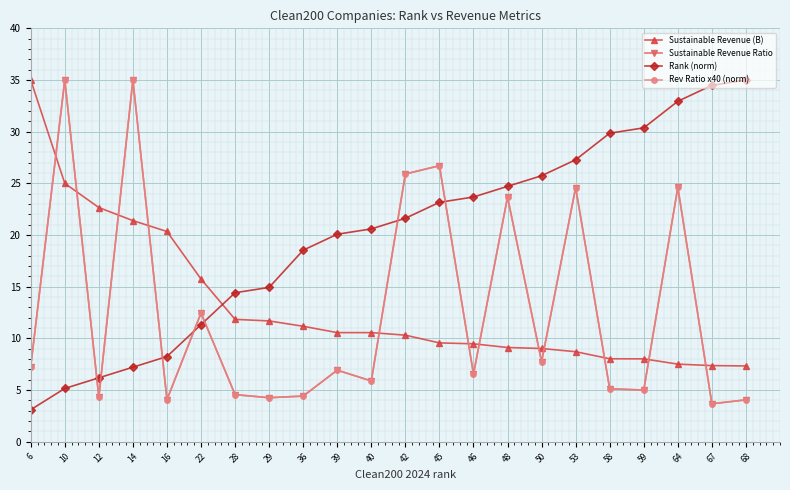

Does the chart have visible grid lines?

Yes